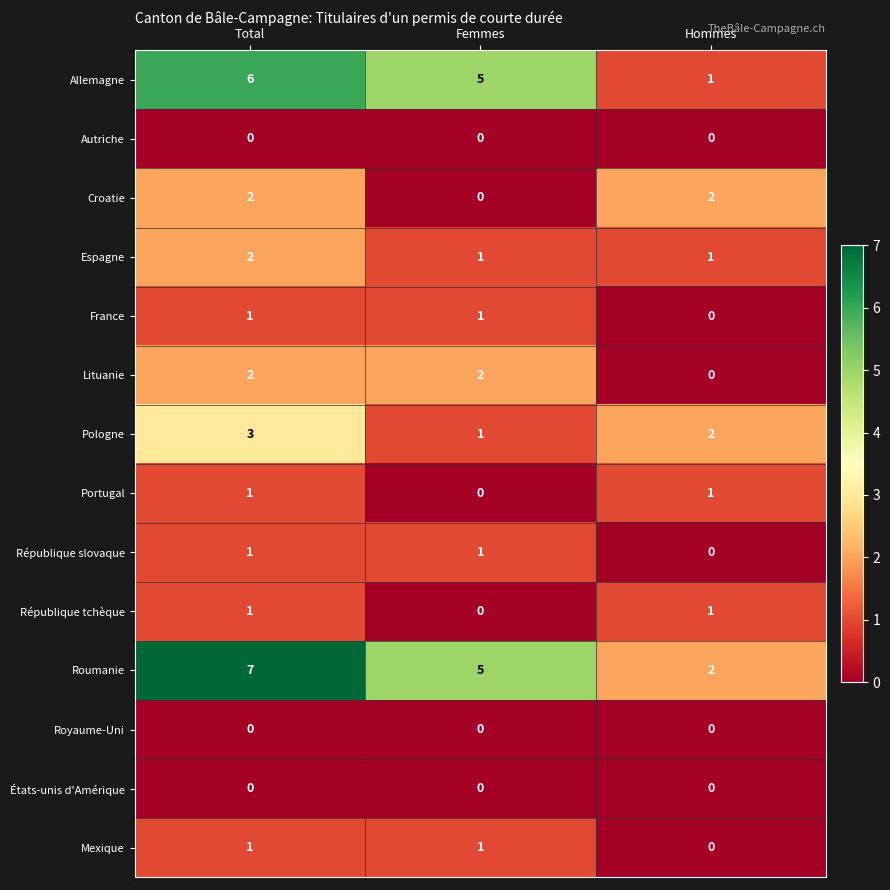

What is the highest value of the Roumanie series?

7